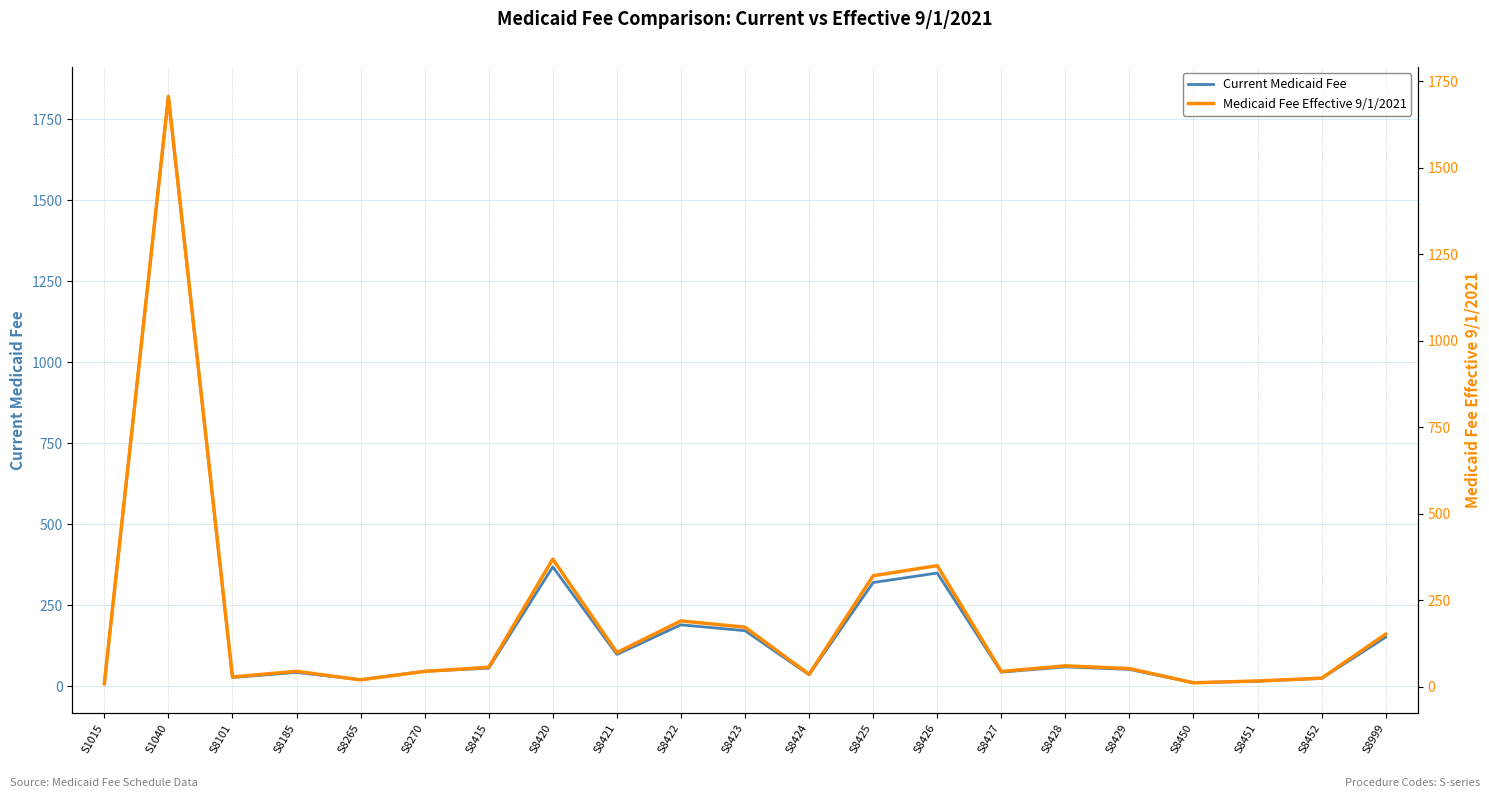

What are all the series names shown in the legend?

Current Medicaid Fee, Medicaid Fee Effective 9/1/2021